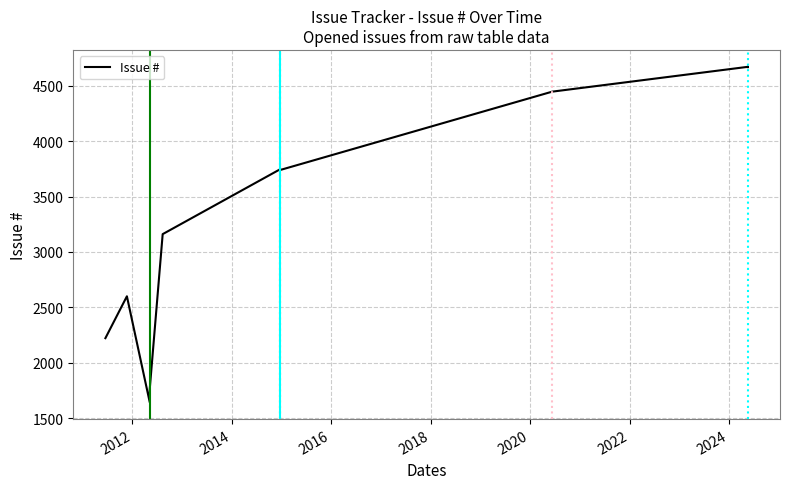

What is the difference between the maximum and minimum values?

3029